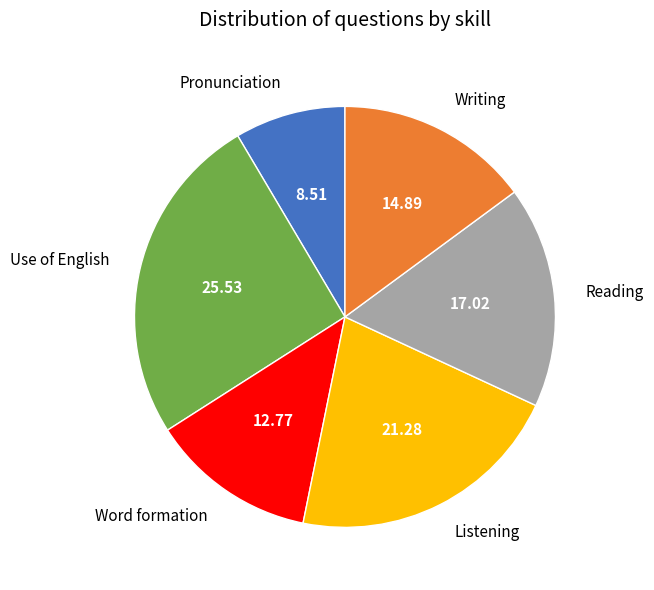

True or false: Use of English accounts for 15% of the total.

False